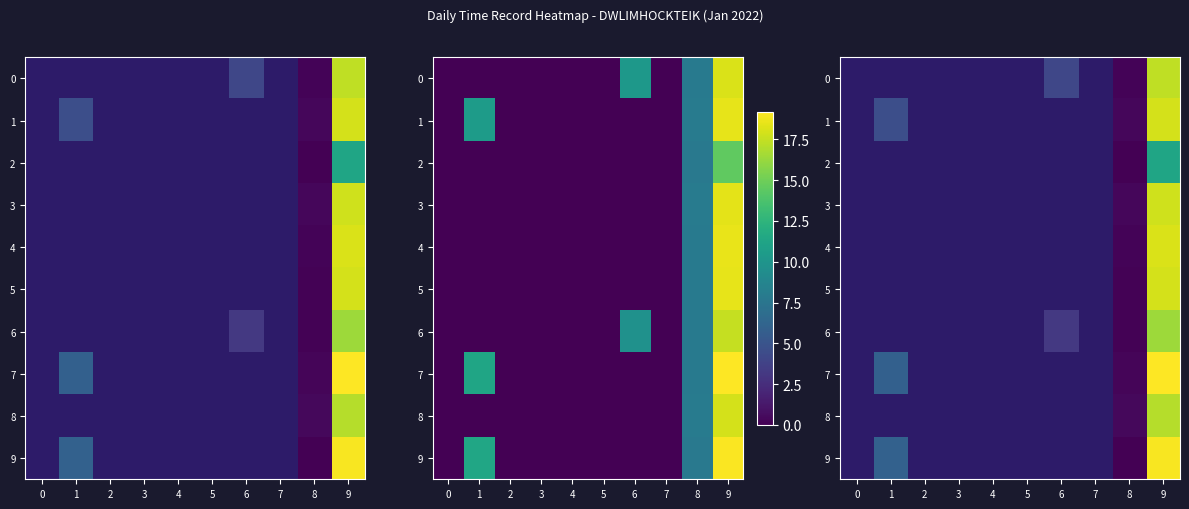

What is the maximum value shown in the chart?

19.2